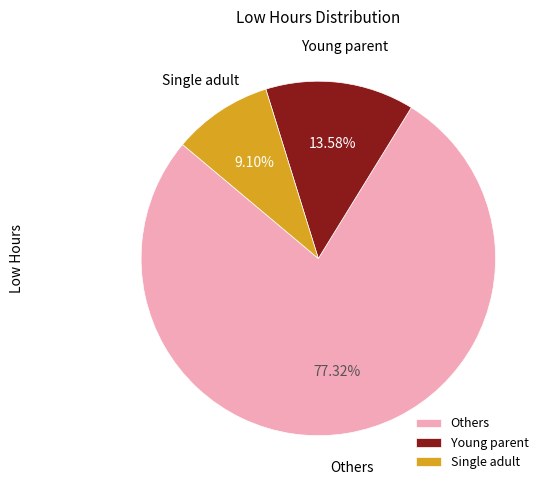

What is the smallest slice in the pie chart?

Single adult